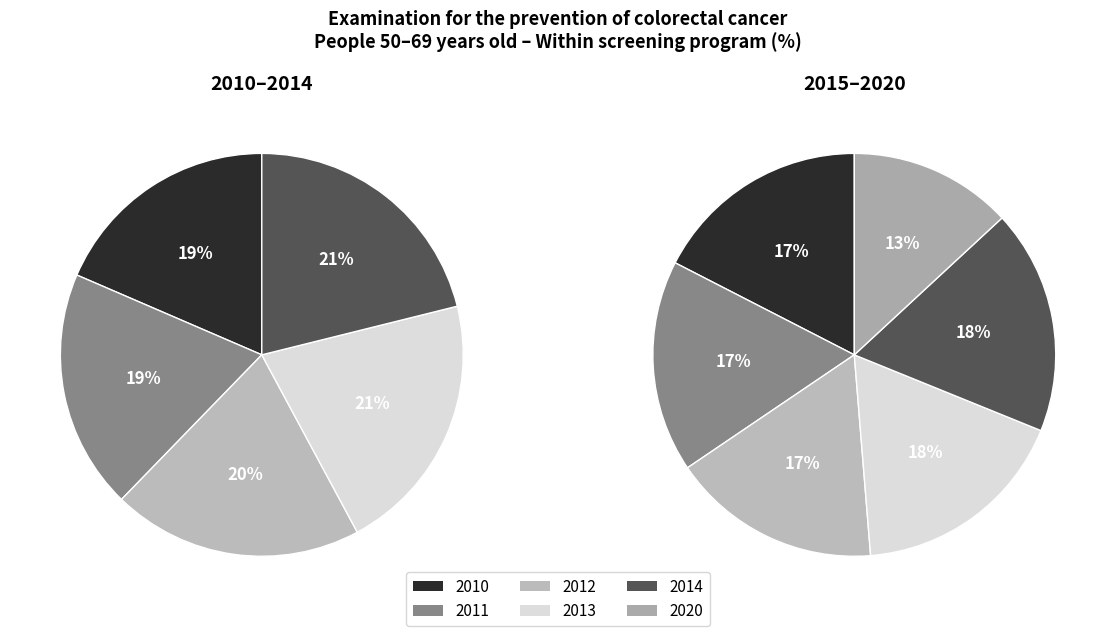

To the nearest percent, what is the difference between the 2017 and 2015 slice percentages?

1%